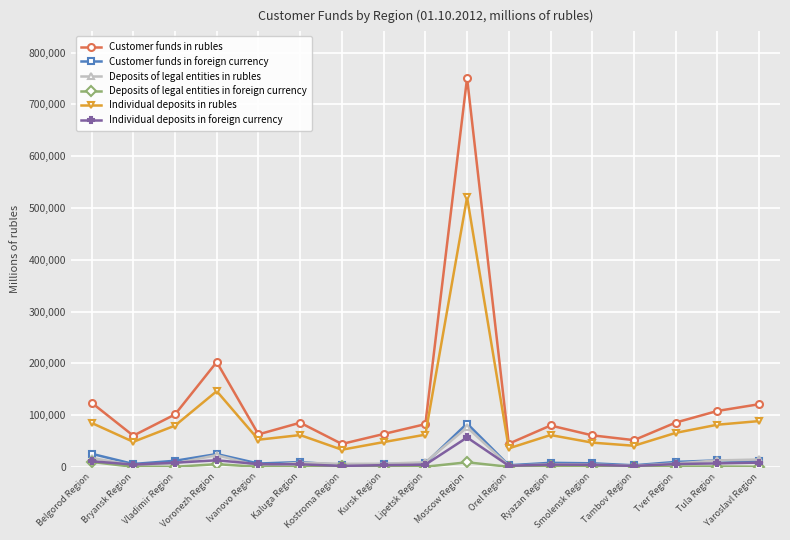

At which label does Individual deposits in foreign currency reach its peak?

Moscow Region